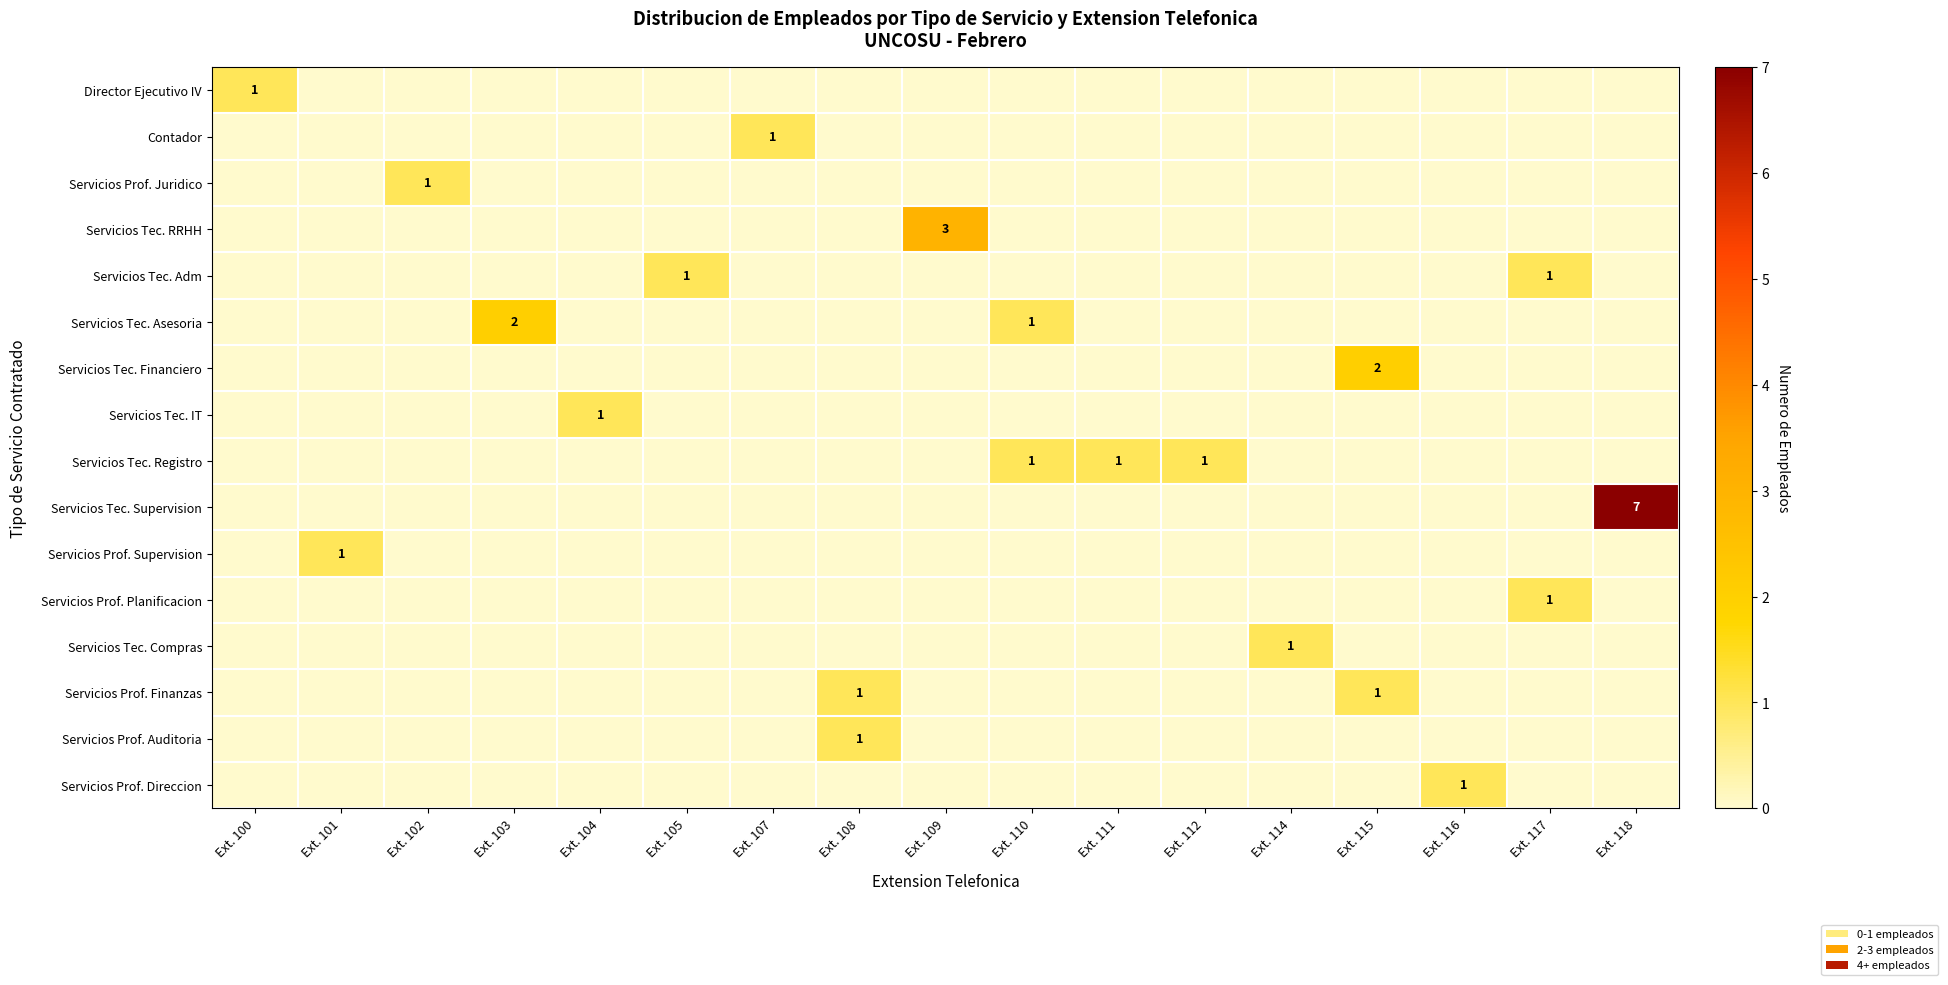

What is the maximum value for Servicios Prof. Direccion?

1